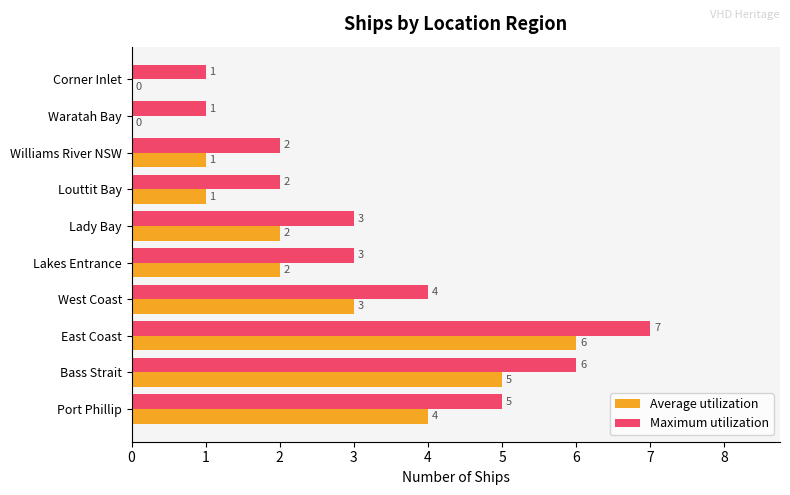

At which category does the chart reach its peak across all series?

East Coast